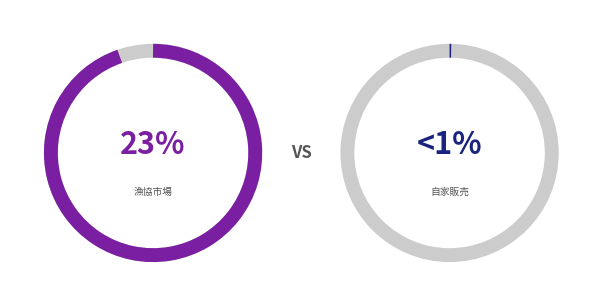

To the nearest percent, what is the average slice percentage?

14%